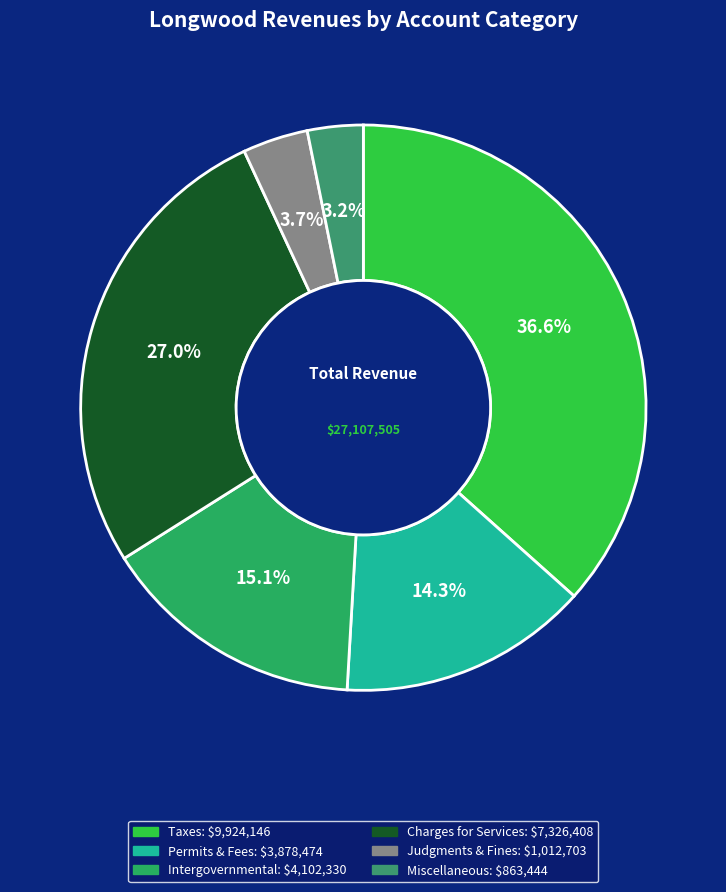

To the nearest percent, what is the average slice percentage?

17%